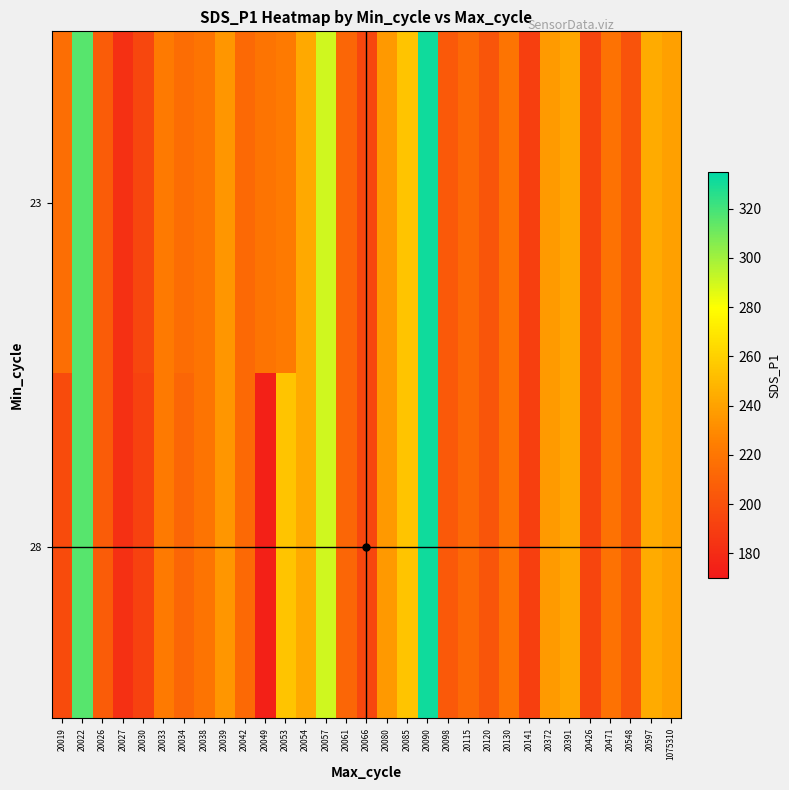

Reading left to right, list all the values displayed in this chart.

23: 20019=216.3	20022=315.8	20026=206.4	20027=182.8	20030=194.5	20033=222.8	20034=215.2	20038=219.4	20039=234.8	20042=213.4	20049=219.3	20053=222.4	20054=242.9	20057=290.4	20061=211.4	20066=194.7	20080=236.0	20085=254.6	20090=331.4	20098=204.7	20115=213.8	20120=202.8	20130=219.0	20141=191.1	20372=236.5	20391=242.0	20426=194.1	20471=218.1	20548=201.6	20597=244.1	1075310=239.2
28: 20019=197.1	20022=315.8	20026=206.4	20027=182.8	20030=192.0	20033=222.8	20034=211.6	20038=219.4	20039=234.8	20042=213.4	20049=174.4	20053=254.6	20054=242.9	20057=290.4	20061=211.4	20066=194.7	20080=236.0	20085=254.6	20090=331.4	20098=204.7	20115=213.8	20120=202.8	20130=219.0	20141=191.1	20372=236.5	20391=242.0	20426=194.1	20471=218.1	20548=201.6	20597=244.1	1075310=239.2